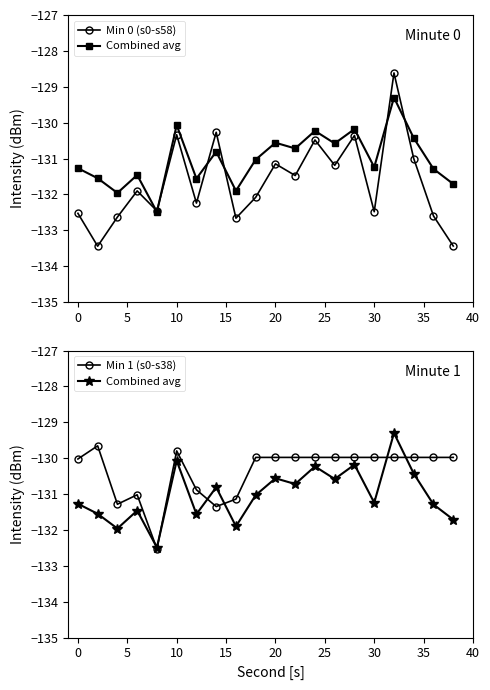

List the series in order of their peak value, lowest first.

Min 1 (s0-s38), Combined avg, Min 0 (s0-s58)